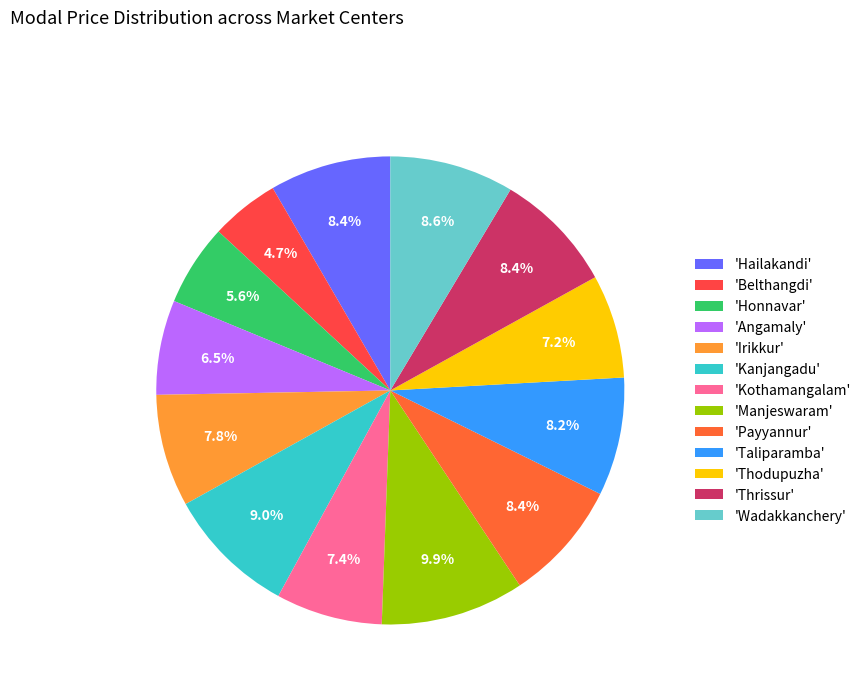

Does any single category account for the majority?

No